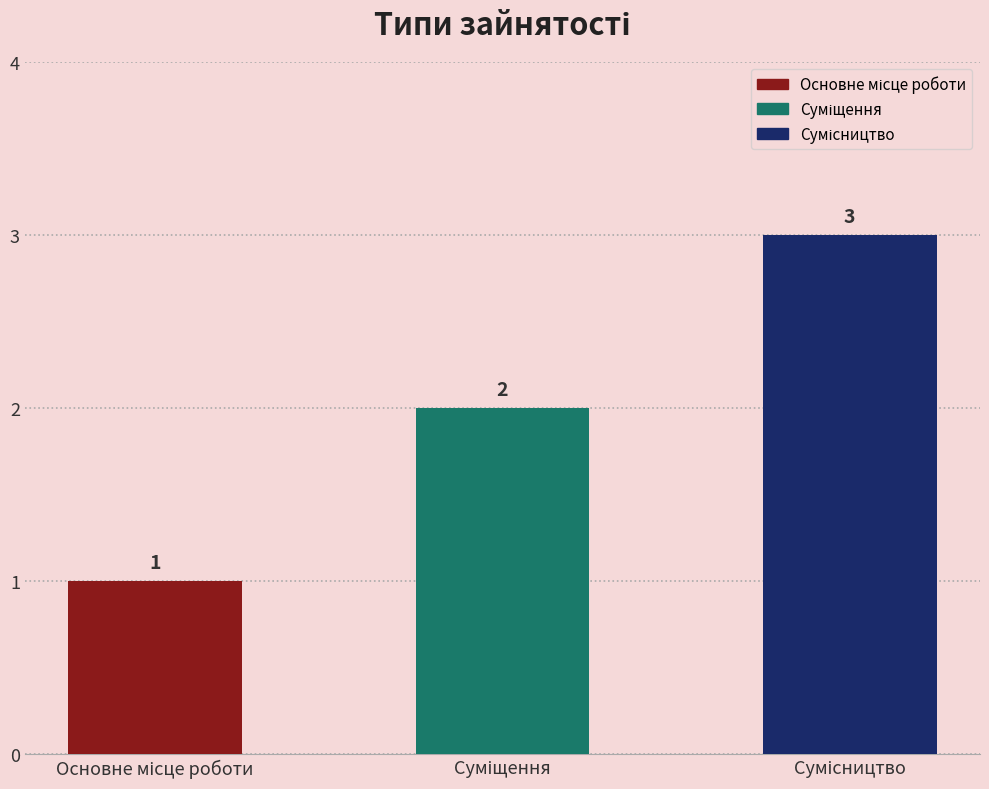

List the labels in order of value, smallest first.

Основне місце роботи, Суміщення, Сумісництво